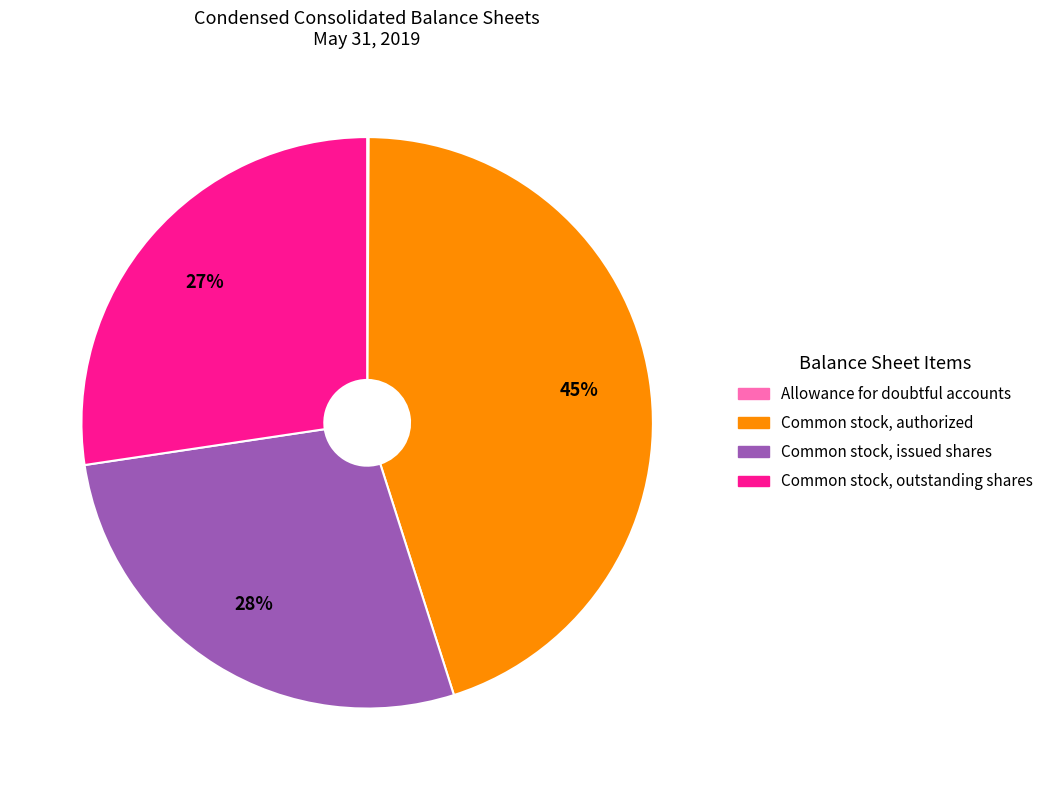

To the nearest percent, what is the average slice percentage?

25%